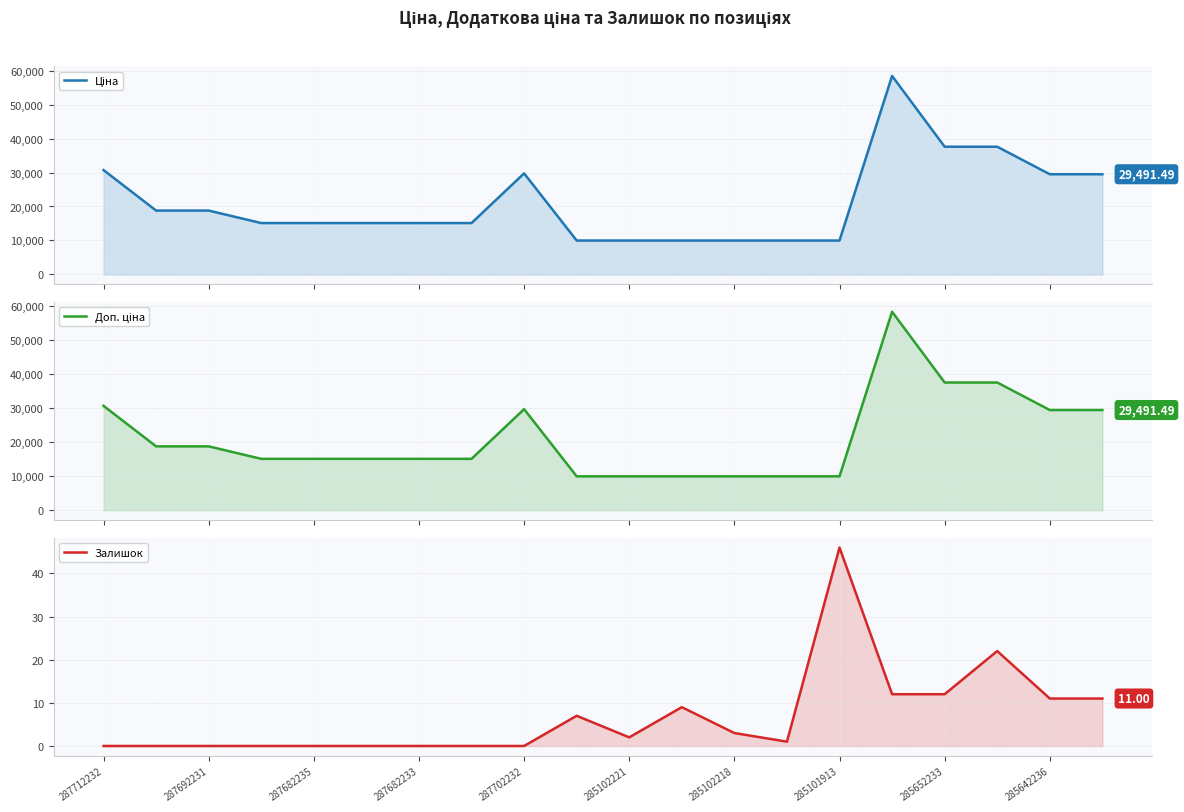

The value of Доп. ціна at 287692231 is 18796.8. True or false?

True